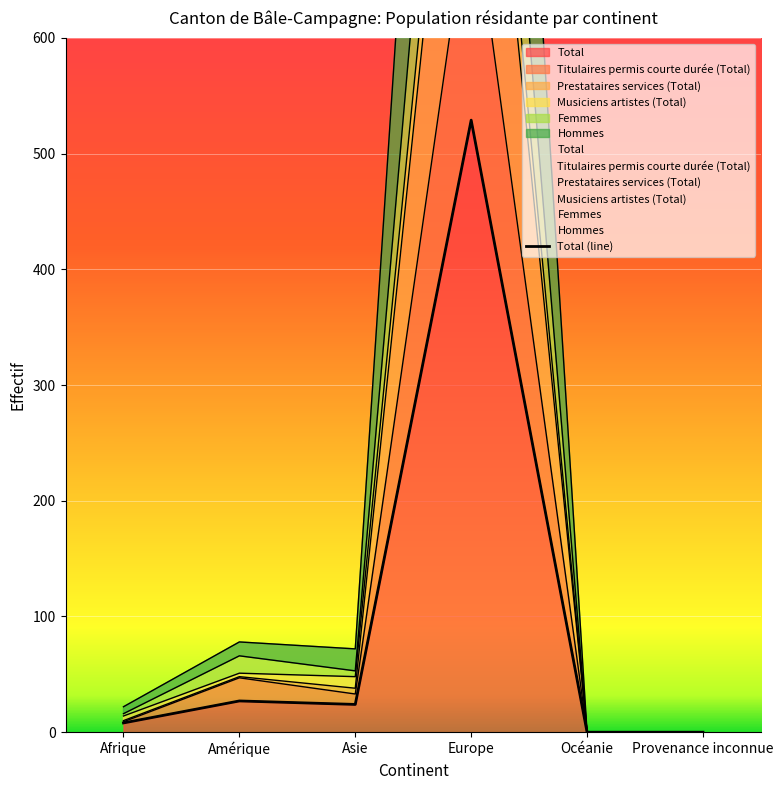

Approximately how many times larger is the value at Asie compared to Amérique?

0.9